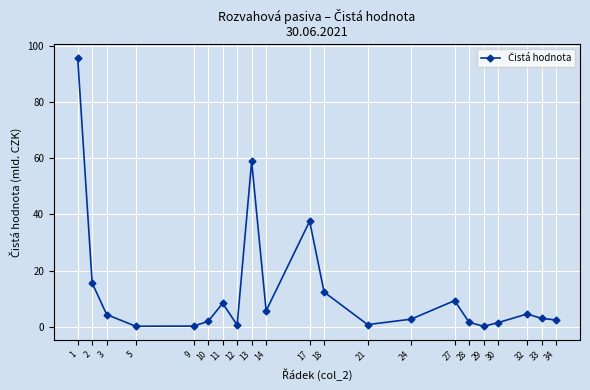

True or false: there are more than 0 points higher than both neighbors.

True